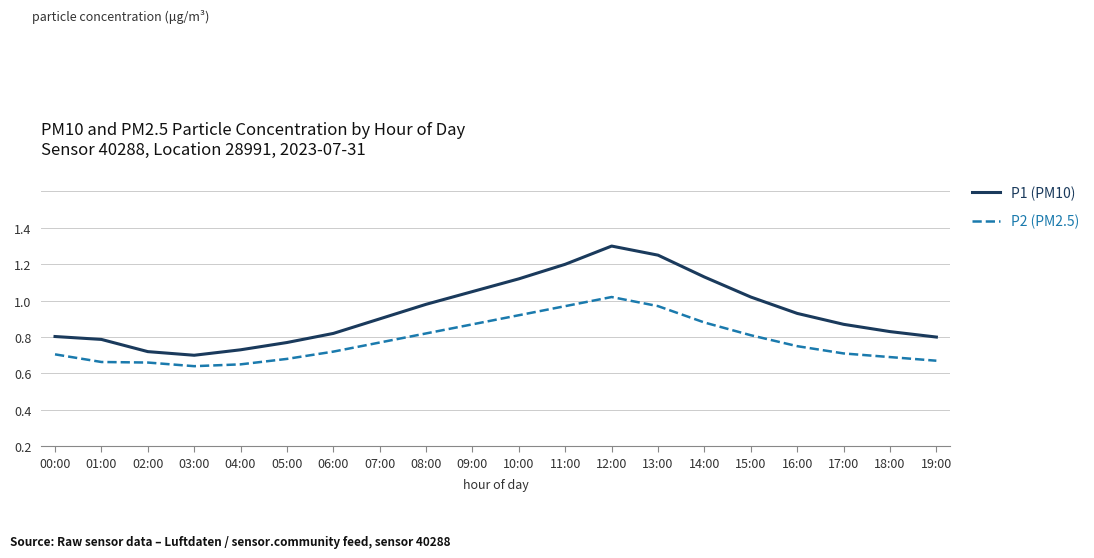

True or false: P1 (PM10) and P2 (PM2.5) intersect in this chart.

False